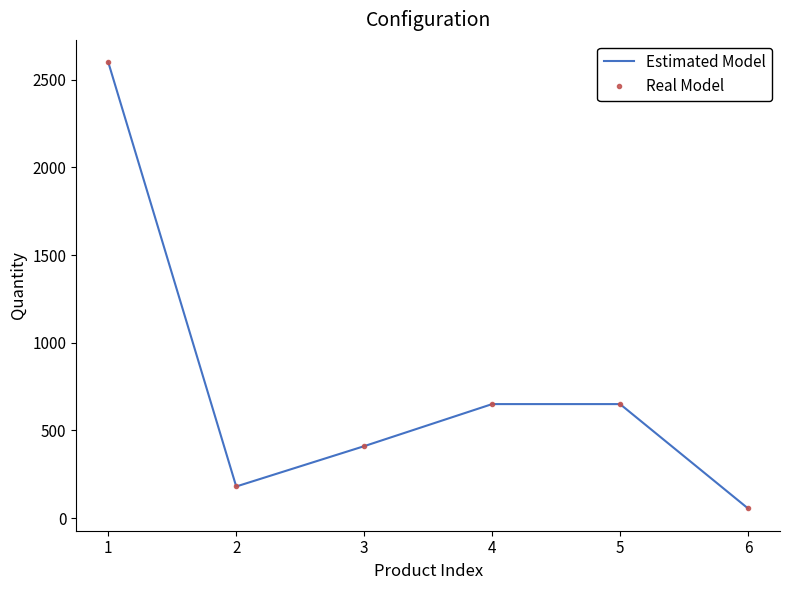

Reading left to right, extract all data points from this chart.

Estimated Model: 2600	180	410	650	650	55
Real Model: 2600	180	410	650	650	55